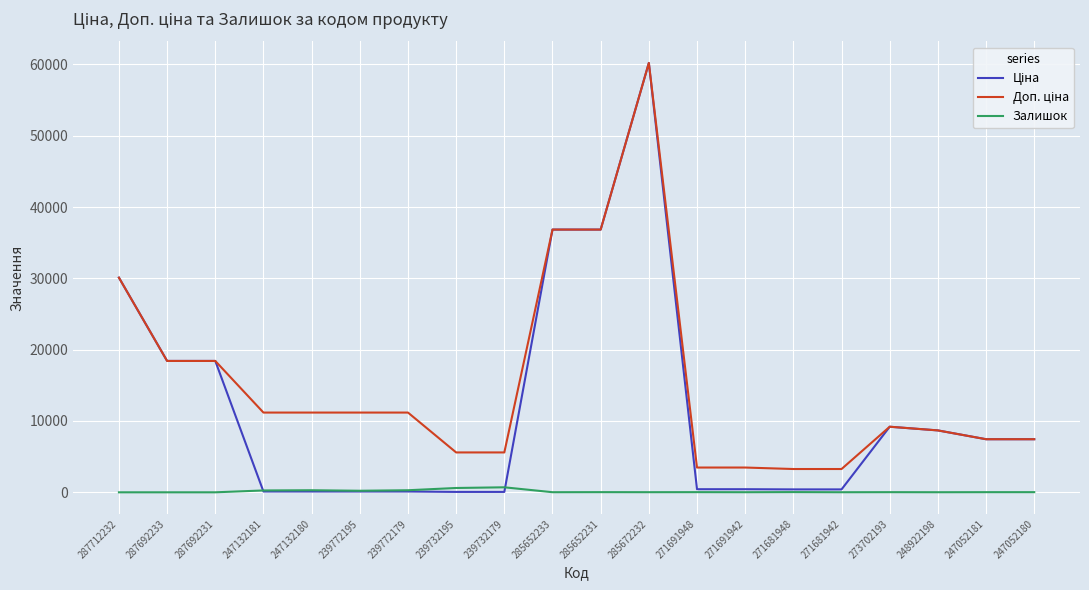

The Залишок series shows 10.0 at 271681942. True or false?

True